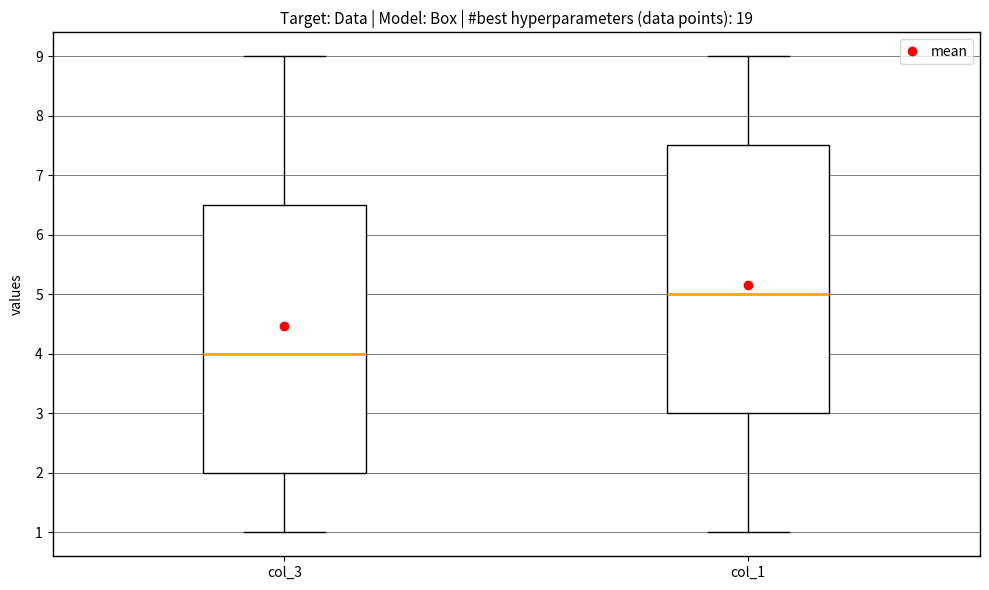

Which box's median line is the highest?

col_1